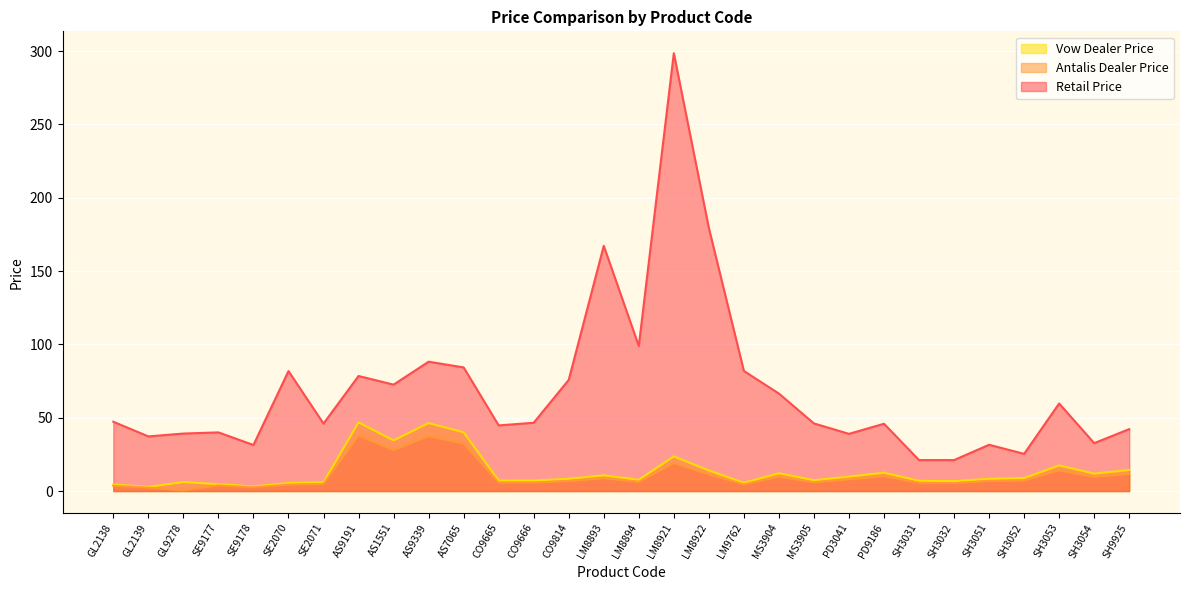

Reading left to right, transcribe all the data shown in this chart.

Retail Price: 47.2	37.2	39.2	40.0	31.4	81.8	46.0	78.5	72.5	88.2	84.3	44.7	46.6	75.8	167.2	98.9	298.6	179.3	81.9	66.5	46.1	39.0	45.9	21.1	21.1	31.6	25.4	59.7	32.6	42.2
Antalis Dealer Price: 3.5	2.3	0.4	3.8	2.5	4.4	4.8	37.8	27.9	37.4	32.3	5.8	5.8	6.7	8.7	6.2	19.1	11.3	4.5	9.8	6.0	7.9	10.1	5.6	5.4	6.7	7.1	14.1	9.6	11.6
Vow Dealer Price: 4.4	2.9	6.1	4.7	3.1	5.5	6.0	46.8	34.5	46.3	40.0	7.1	7.1	8.3	10.7	7.7	23.6	14.0	5.6	12.1	7.4	9.8	12.5	7.0	6.7	8.3	8.8	17.4	11.9	14.3